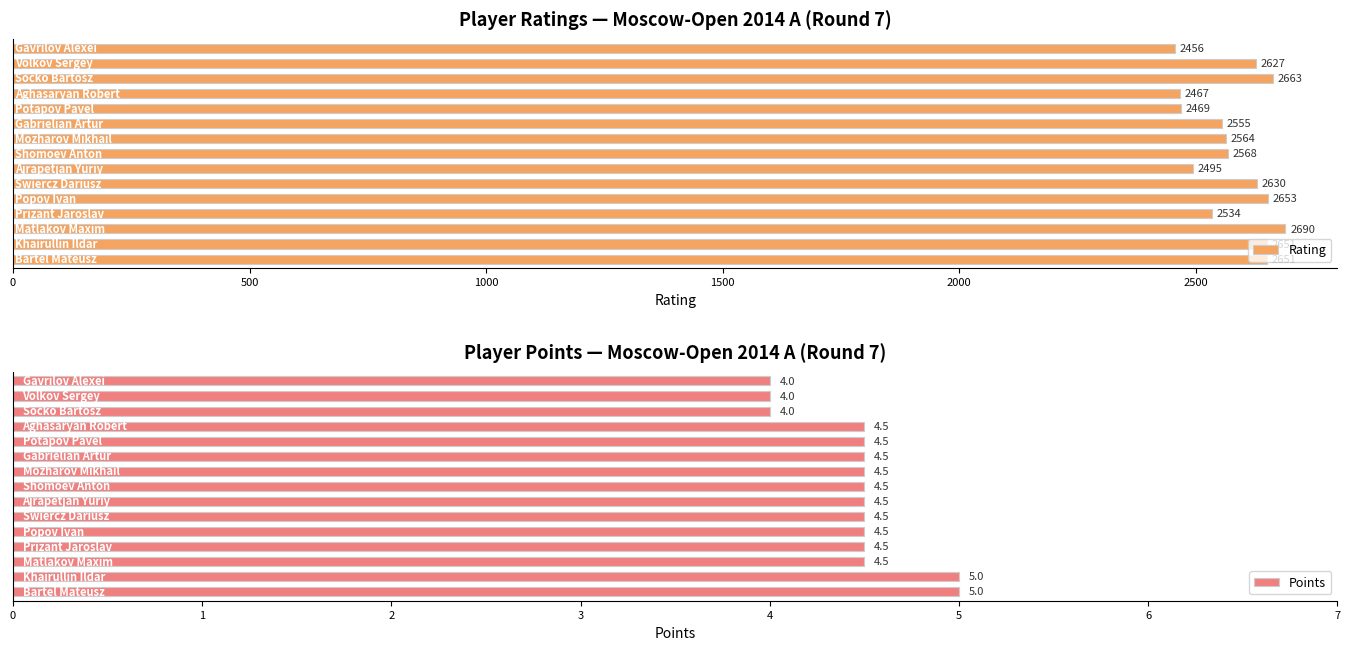

Which has a higher value, 3000 or 14?

3000